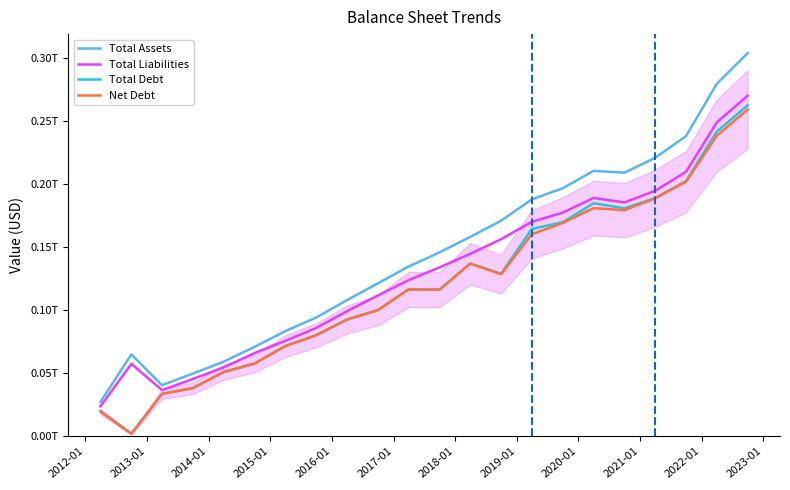

Does the chart have visible grid lines?

No